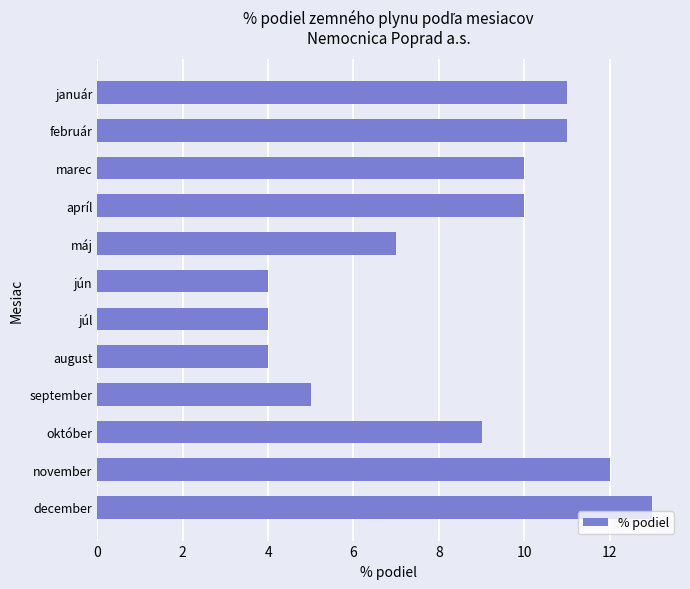

What is the label of the 1st bar from the top?

január